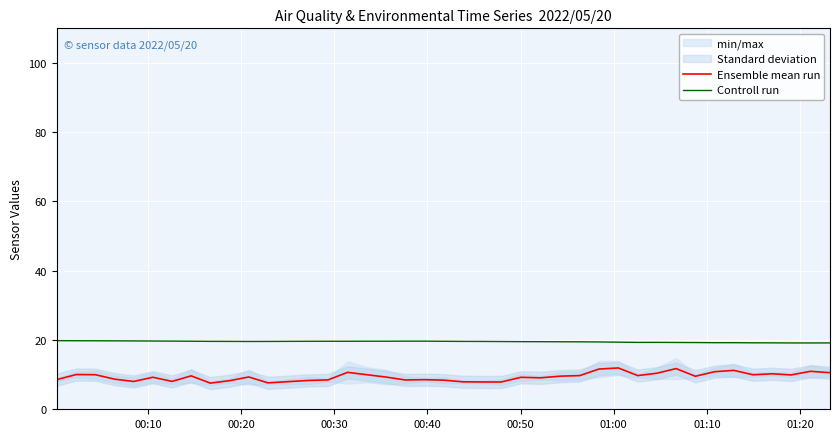

True or false: Ensemble mean run and Controll run cross at least once.

False